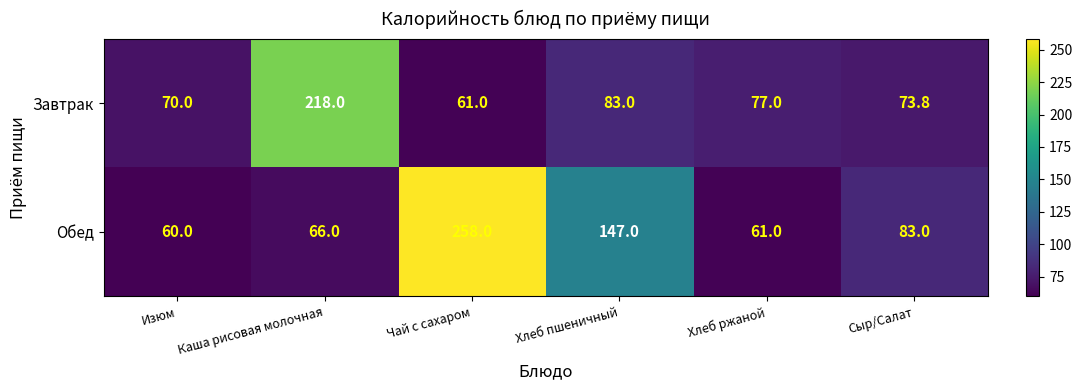

Read the Обед value at Каша рисовая молочная.

66.0